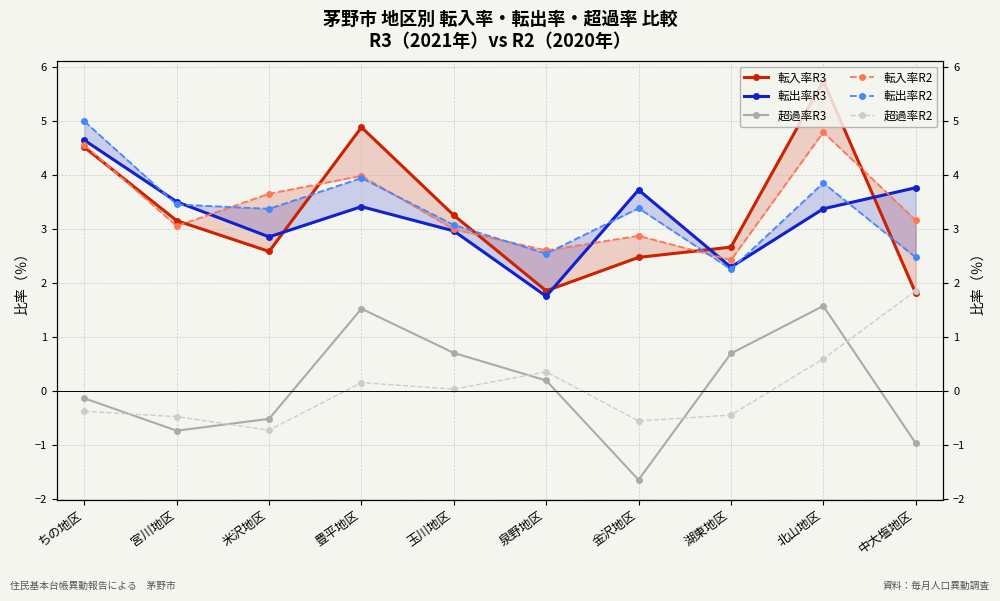

Rank the series by their maximum value, from lowest to highest.

超過率R3, 超過率R2, 転出率R3, 転入率R2, 転出率R2, 転入率R3